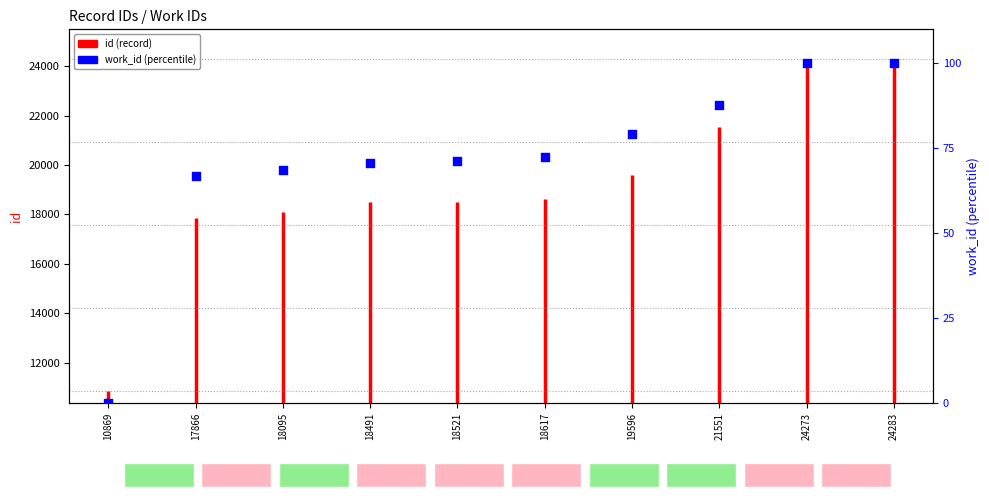

What is the change in value from 18491 to 18521?

+0.4